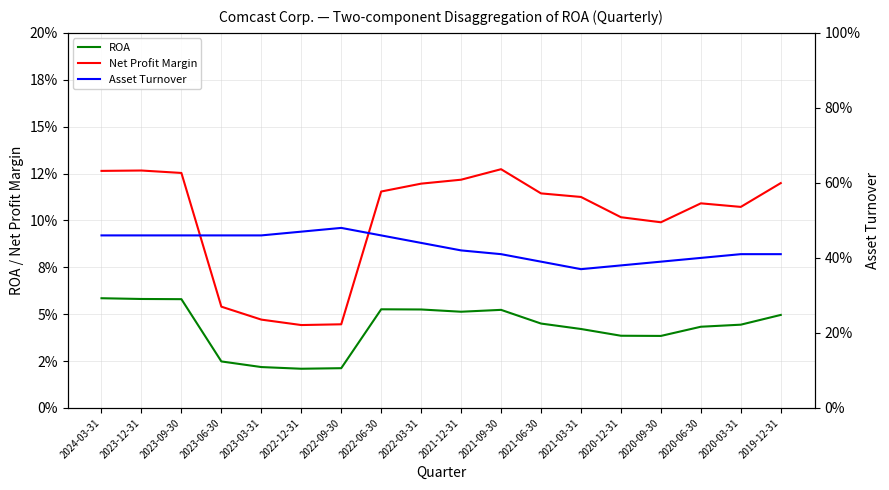

Which series has the largest total across all categories?

Asset Turnover